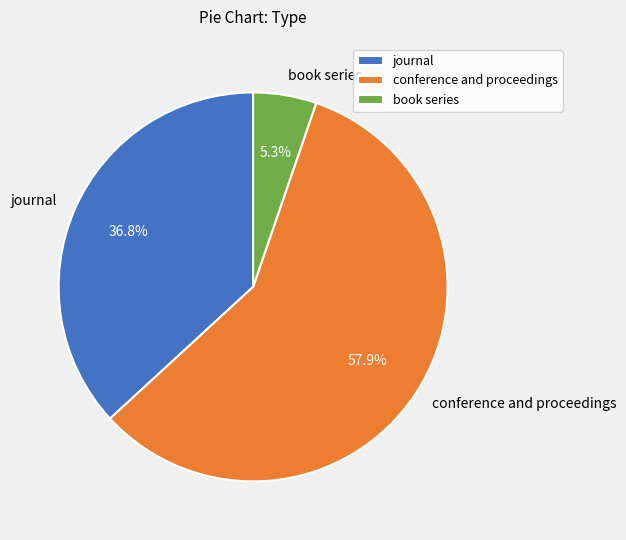

Does conference and proceedings account for over 50% of the chart?

Yes